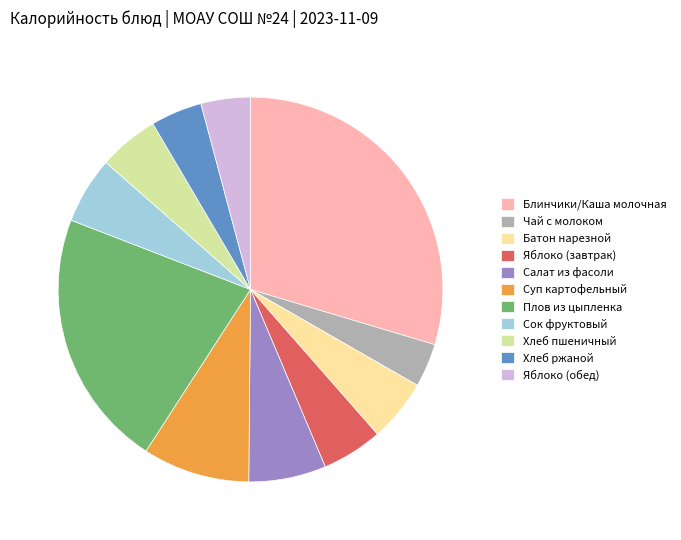

Does Плов из цыпленка represent more than half of the total?

No